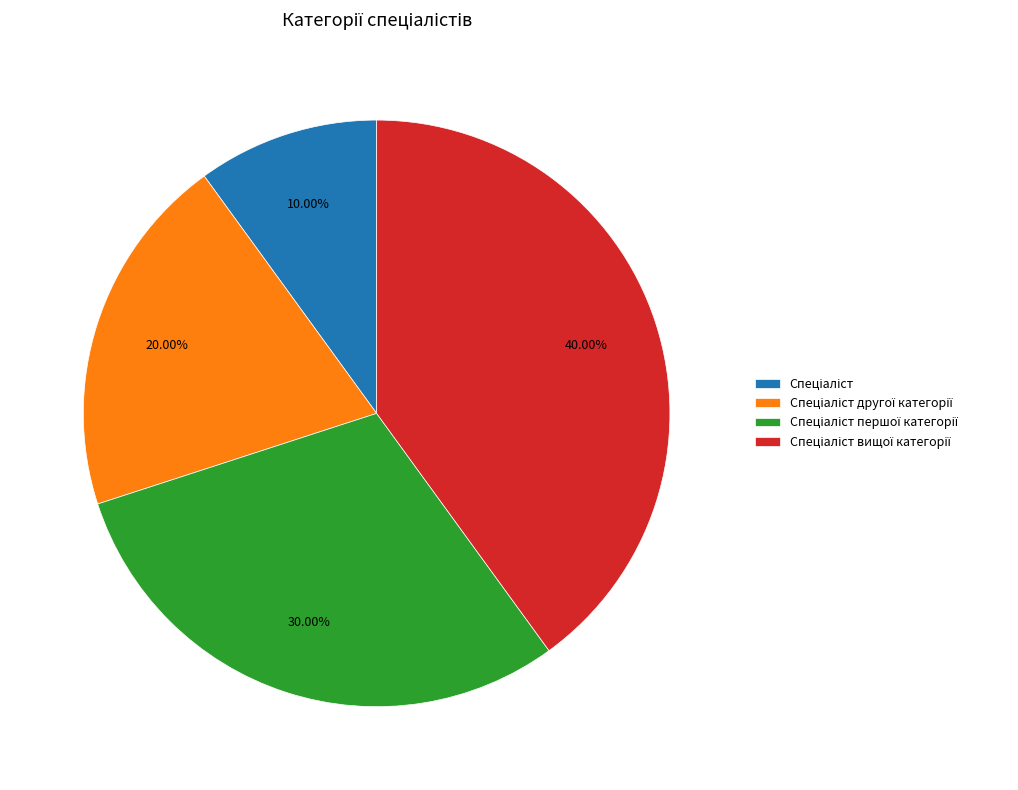

Count the number of slices in the pie.

4